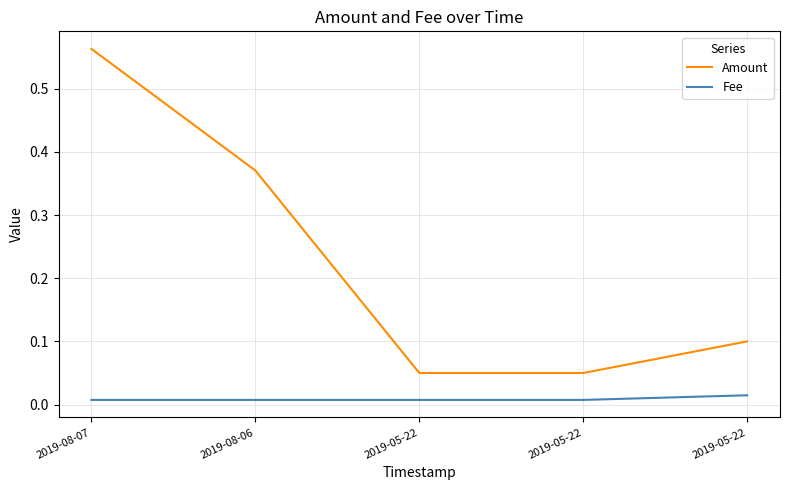

The Amount series shows 0.0 at 2019-05-22. True or false?

False